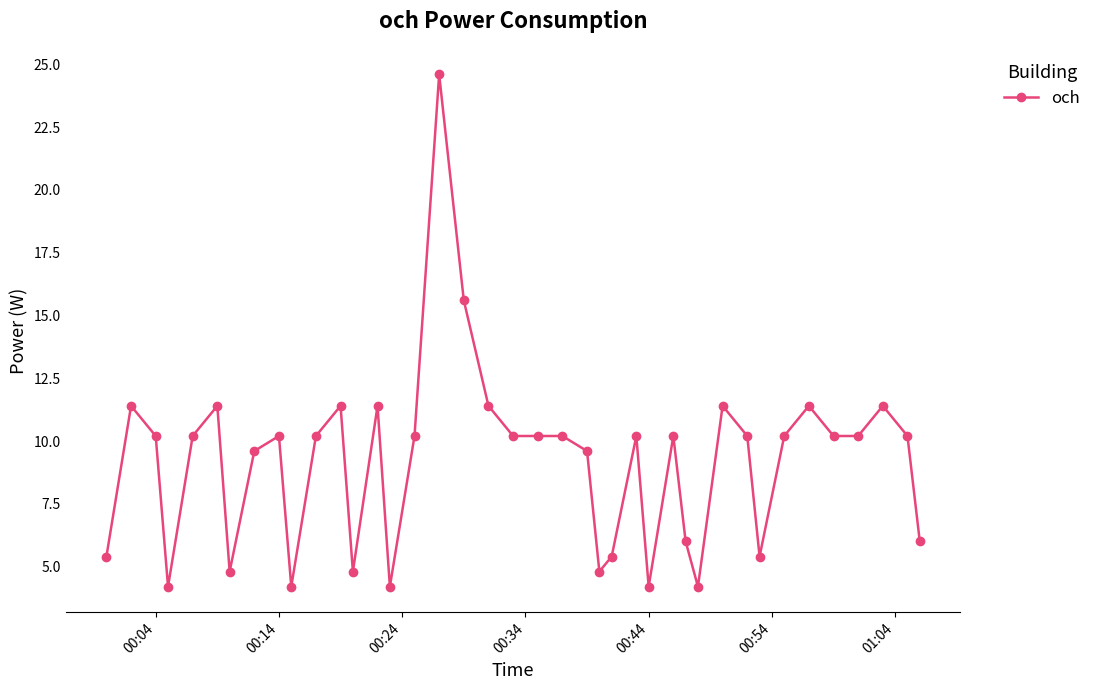

What is the value of the 39th point from the left?

10.2